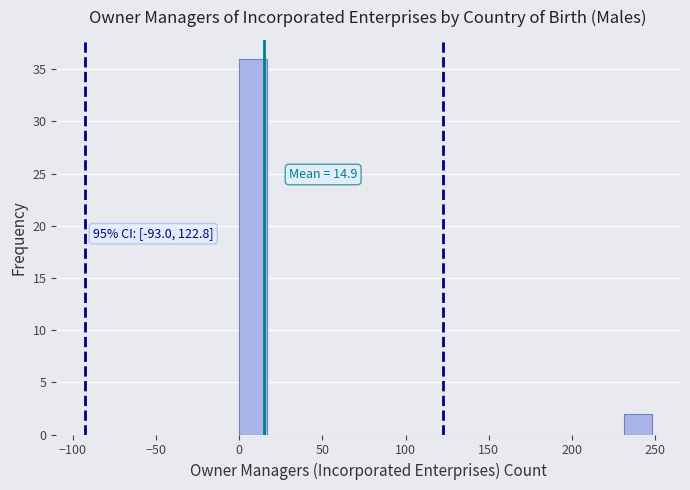

Read against the x-axis, roughly where is the centre of the tallest bar?

10